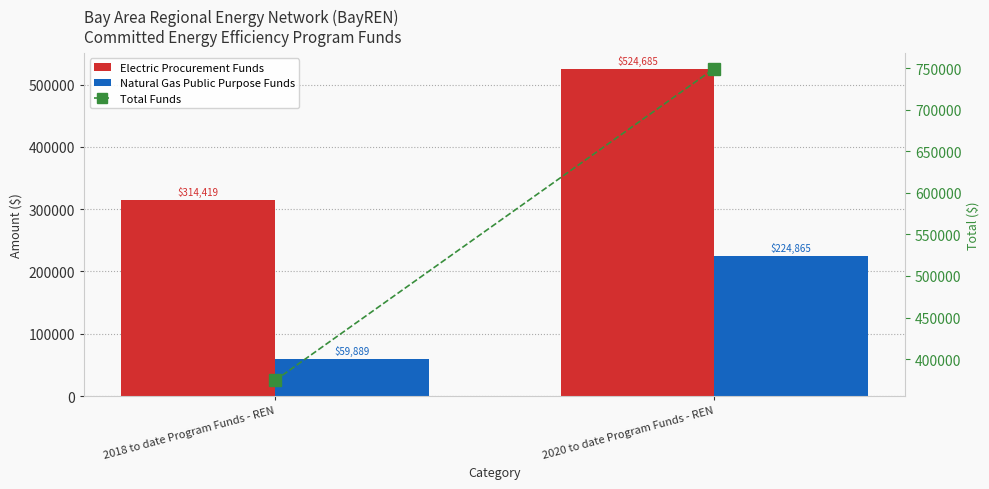

What is the difference between the highest and lowest values at 2018 to date Program Funds - REN?

314418.9